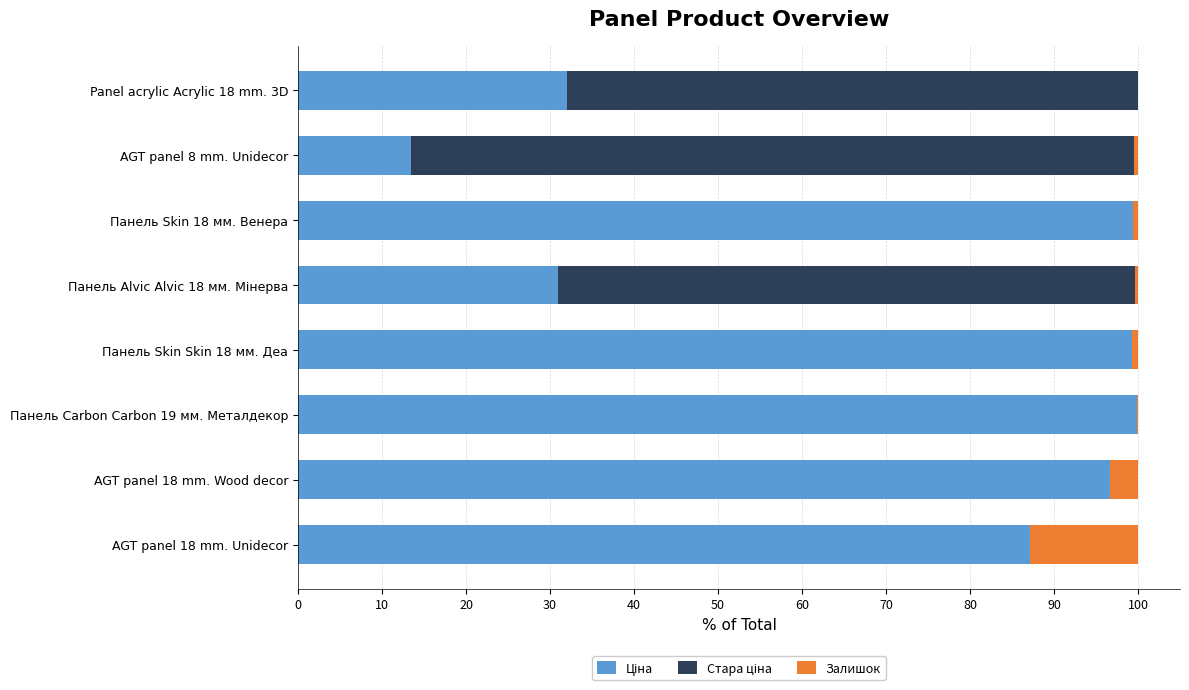

What is the total value across all series at AGT panel 18 mm. Wood decor?

100.0